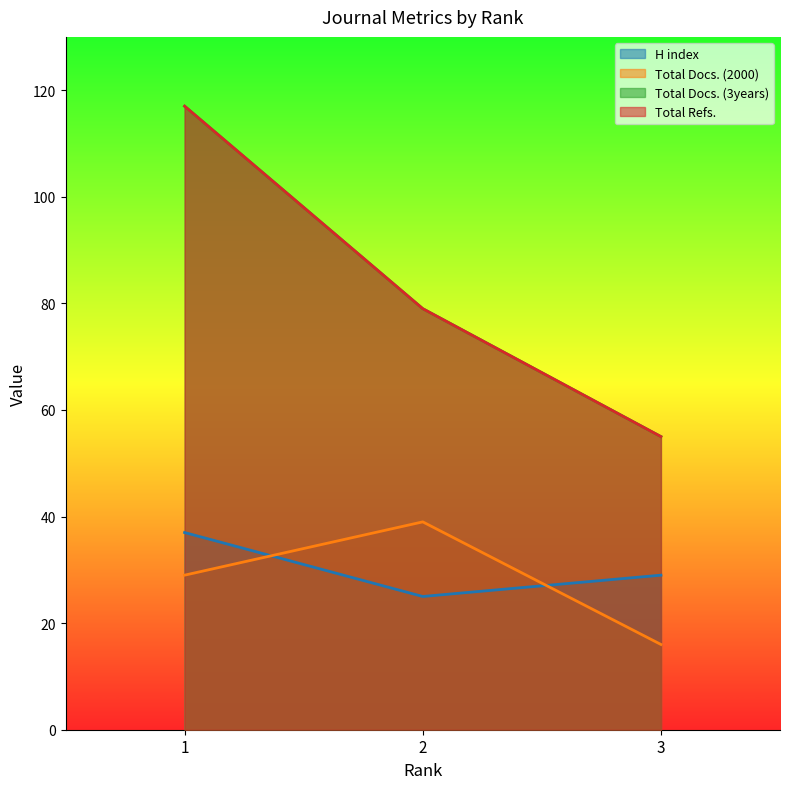

Rank the series by their maximum value, from lowest to highest.

H index, Total Docs. (2000), Total Docs. (3years), Total Refs.